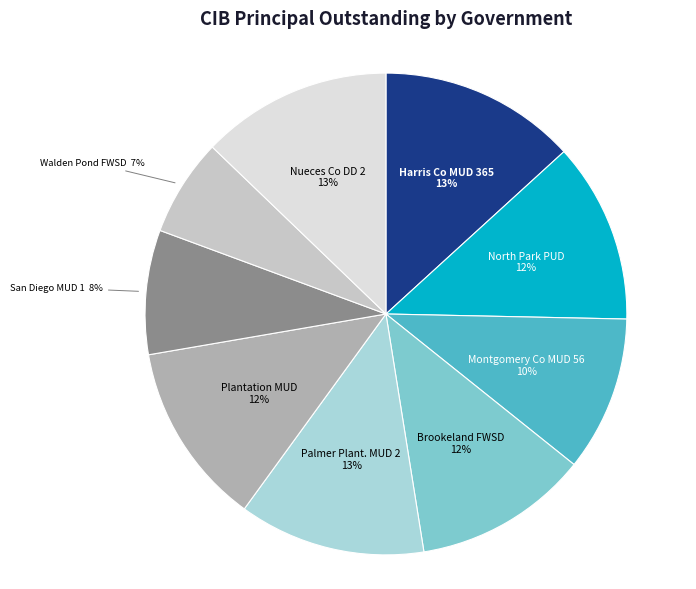

Combined, do San Diego MUD 1 and North Park PUD account for over 50%?

No